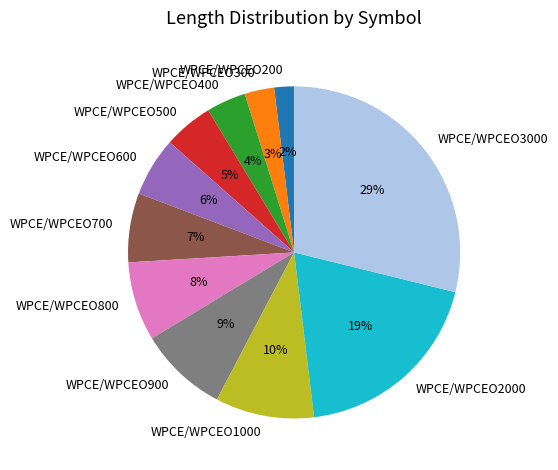

Is the sum of WPCE/WPCEO800 and WPCE/WPCEO2000 greater than half?

No